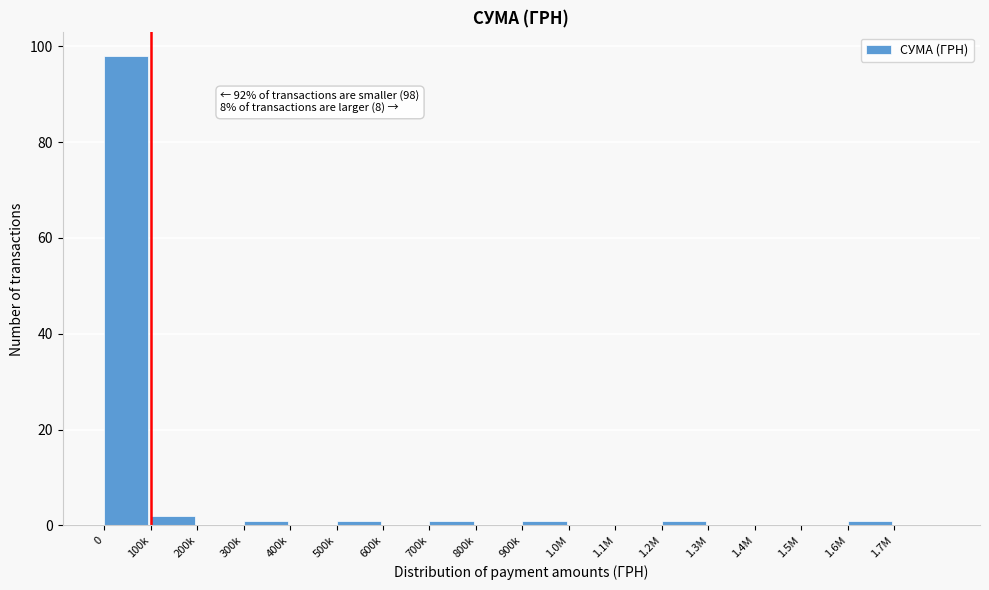

Reading left to right, transcribe all the data shown in this chart.

0=98	100k=2	200k=0	300k=1	400k=0	500k=1	600k=0	700k=1	800k=0	900k=1	1.0M=0	1.1M=0	1.2M=1	1.3M=0	1.4M=0	1.5M=0	1.6M=1	1.7M=0